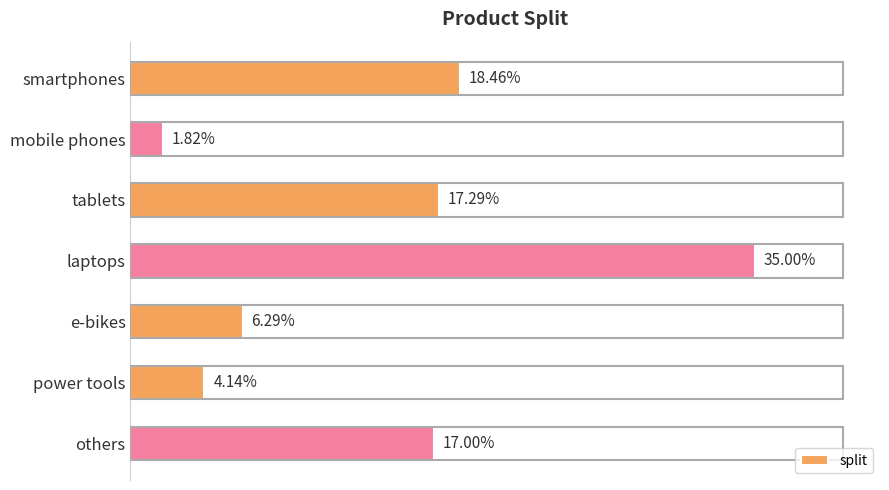

How many bars are there in total?

7